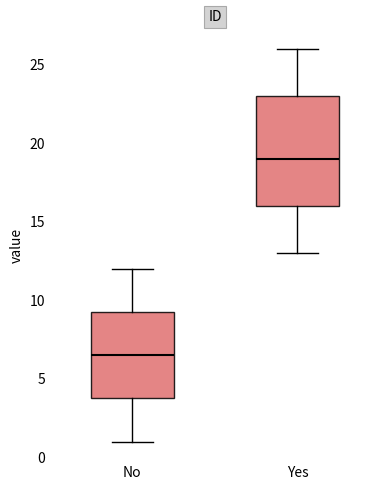

Reading left to right, transcribe this box plot: for each box, give where its median line is, the range the box spans, and where its two whiskers end, as read against the y-axis. The values are not printed on the chart, so give them approximately, as read against the axis.

No: median 6.5, box 4.0 to 9.5, whiskers 1.0 to 12.0
Yes: median 19.0, box 16.0 to 23.0, whiskers 13.0 to 26.0